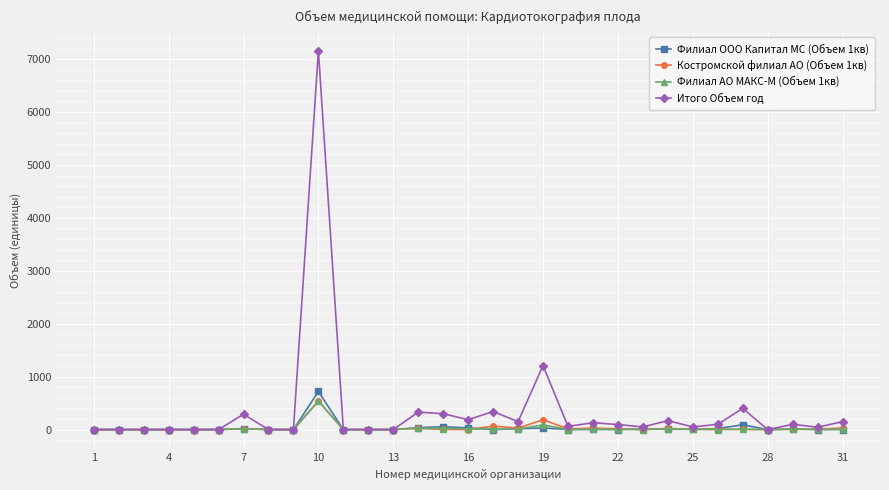

True or false: Филиал ООО Капитал МС (Объем 1кв) has more than 2 points higher than both neighbors.

True